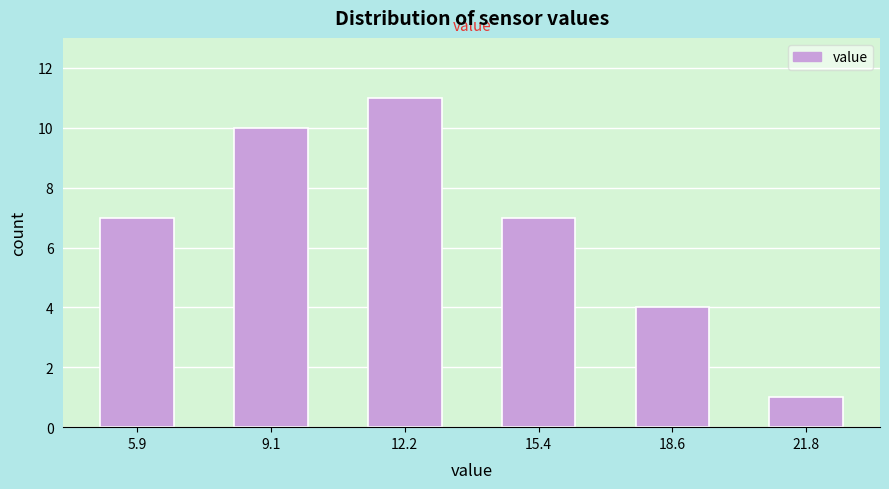

Reading left to right, list every bar in this chart as the range it spans on the x-axis followed by its height. Neither the bar edges nor the heights are printed on the chart, so give them approximately, as read against the axes.

4.5 to 7.5: 7
7.5 to 10.5: 10
10.5 to 14.0: 11
14.0 to 17.0: 7
17.0 to 20.0: 4
20.0 to 23.5: 1